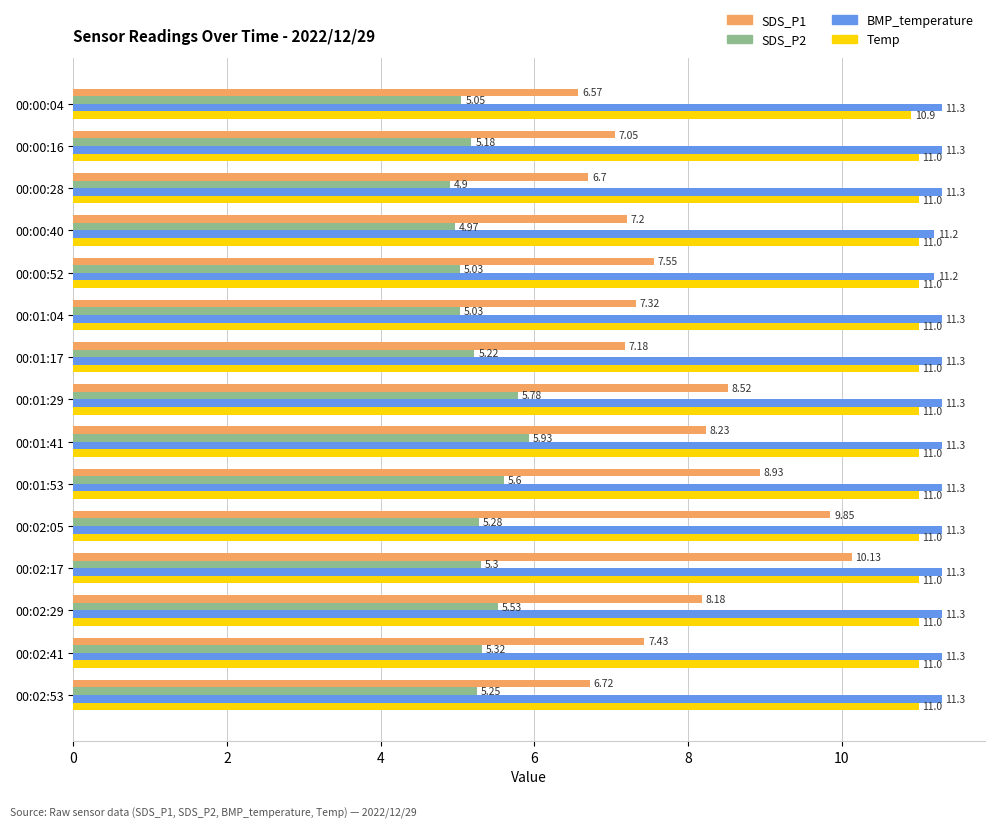

What is the lowest value of the BMP_temperature series?

11.2